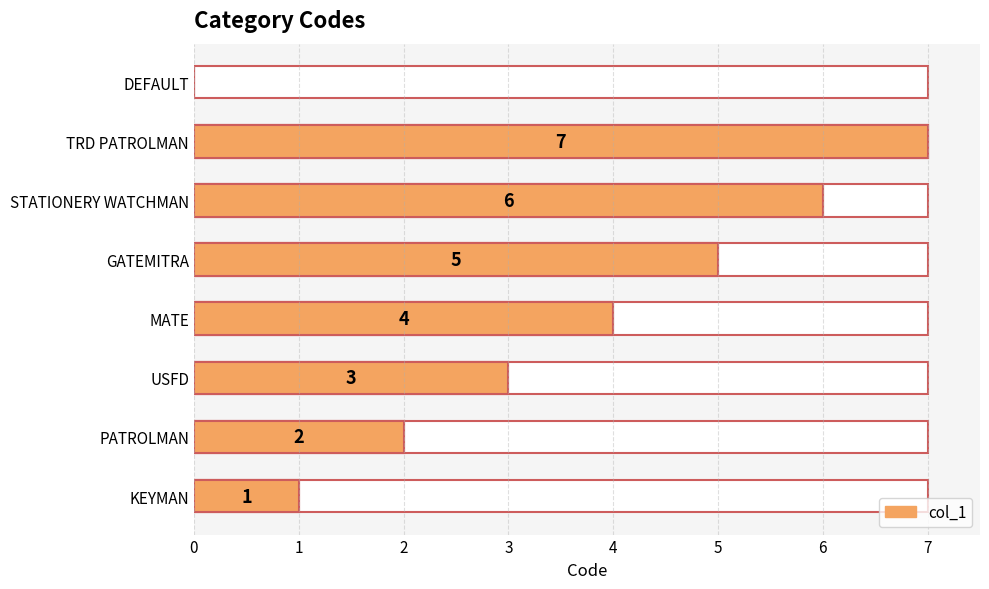

What is the difference between the maximum and minimum values?

7